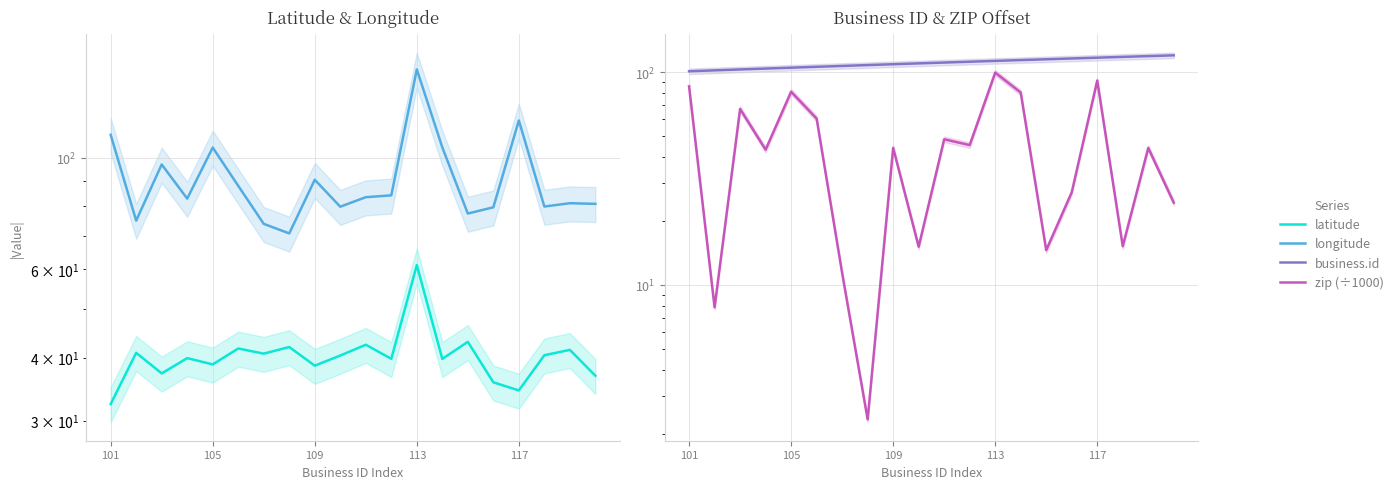

Reading left to right, transcribe all the data shown in this chart.

latitude: 32.4	40.9	37.2	39.9	38.8	41.7	40.8	42.0	38.6	40.4	42.5	39.8	61.2	39.8	43.0	35.7	34.4	40.5	41.5	36.8
longitude: 111.1	75.0	97.0	82.9	104.8	87.9	73.9	70.7	90.4	79.9	83.5	84.2	149.9	104.9	77.4	79.7	118.6	80.0	81.2	81.0
business.id: 101.0	102.0	103.0	104.0	105.0	106.0	107.0	108.0	109.0	110.0	111.0	112.0	113.0	114.0	115.0	116.0	117.0	118.0	119.0	120.0
zip (÷1000): 85.7	7.8	67.2	43.2	80.9	60.5	11.4	2.3	44.1	15.1	48.4	45.4	99.5	80.2	14.6	27.2	91.4	15.2	44.1	24.4